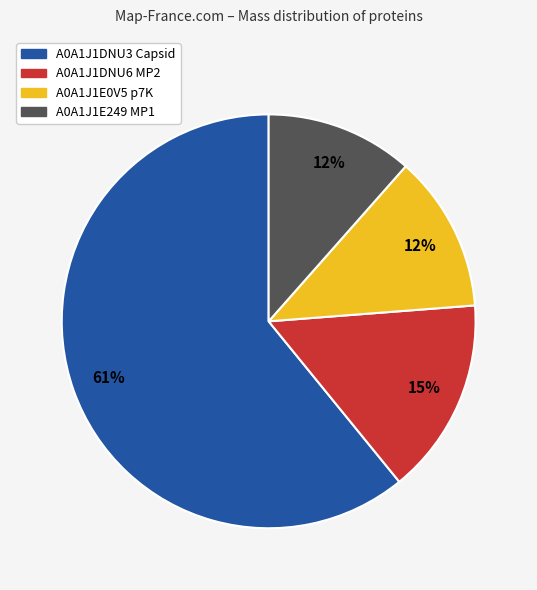

How many slices are in this pie chart?

4